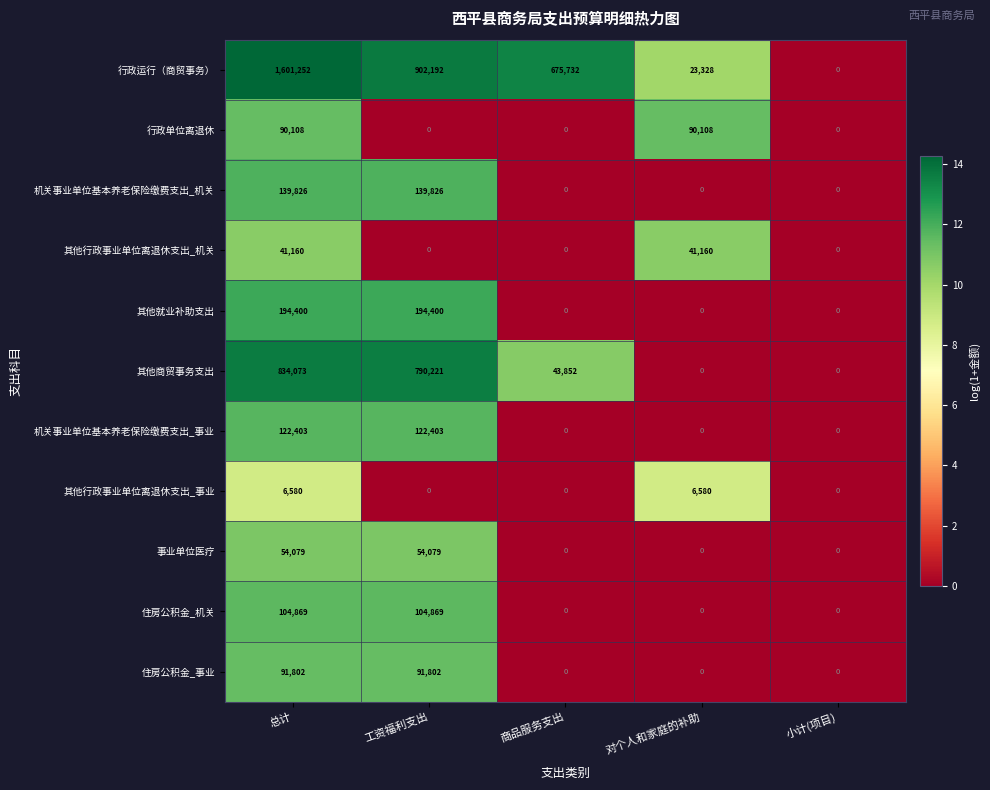

Count the 住房公积金_机关 values in the range 0 to 104869.

5